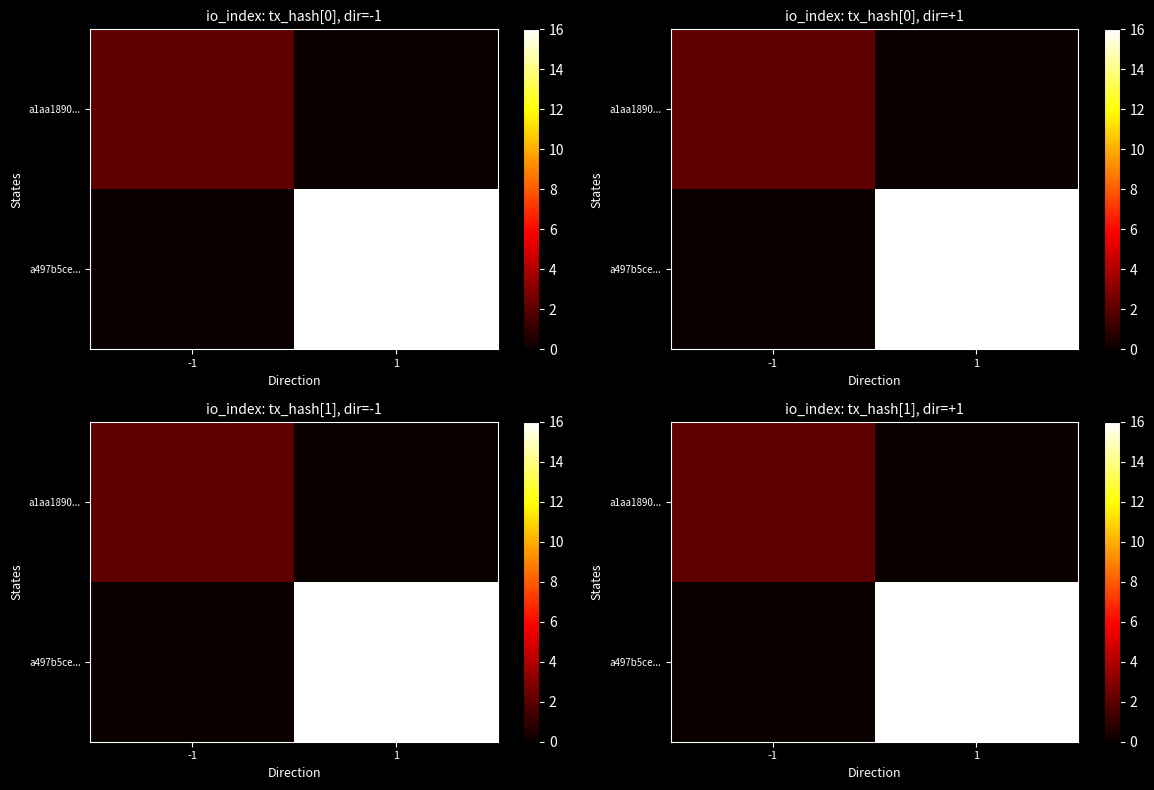

What is the total value across all series at 1?

16